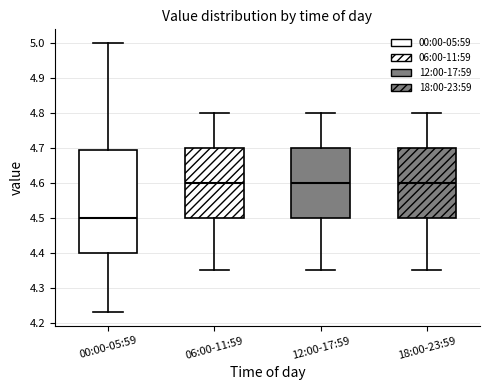

Reading left to right, read every box against the y-axis: the position of its median line, the range the box covers, and the ends of its whiskers. The values are not printed on the chart, so give them approximately, as read against the axis.

00:00-05:59: median 4.50, box 4.40 to 4.69, whiskers 4.23 to 5.00
06:00-11:59: median 4.60, box 4.50 to 4.70, whiskers 4.35 to 4.80
12:00-17:59: median 4.60, box 4.50 to 4.70, whiskers 4.35 to 4.80
18:00-23:59: median 4.60, box 4.50 to 4.70, whiskers 4.35 to 4.80